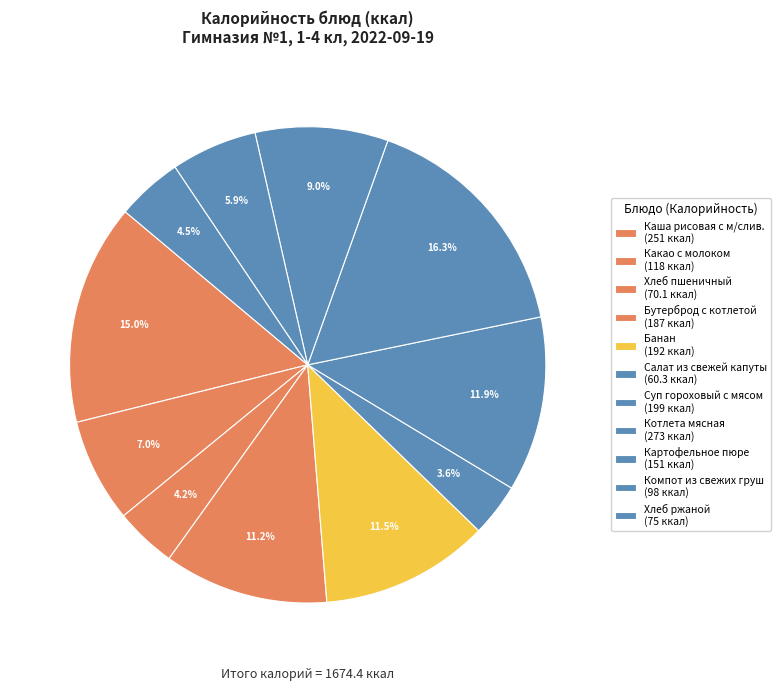

To the nearest percent, what is the combined percentage of Какао с молоком and Суп гороховый с мясом?

19%